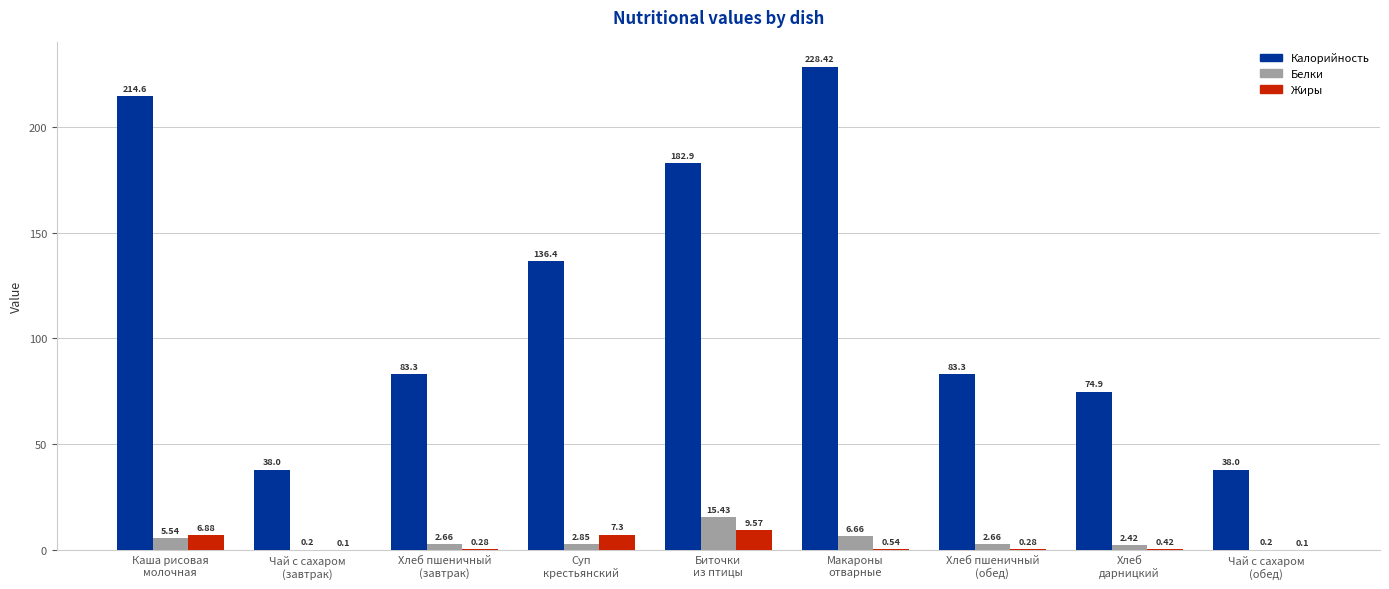

Which series has the largest total across all categories?

Калорийность